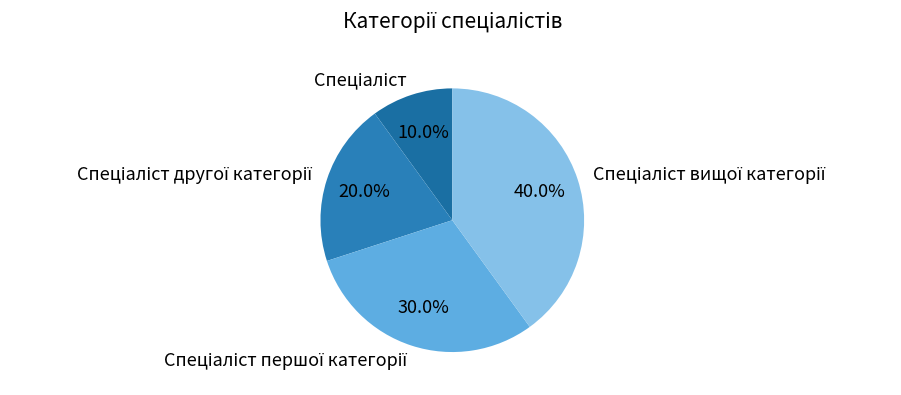

Is there any slice that represents more than half of the pie?

No